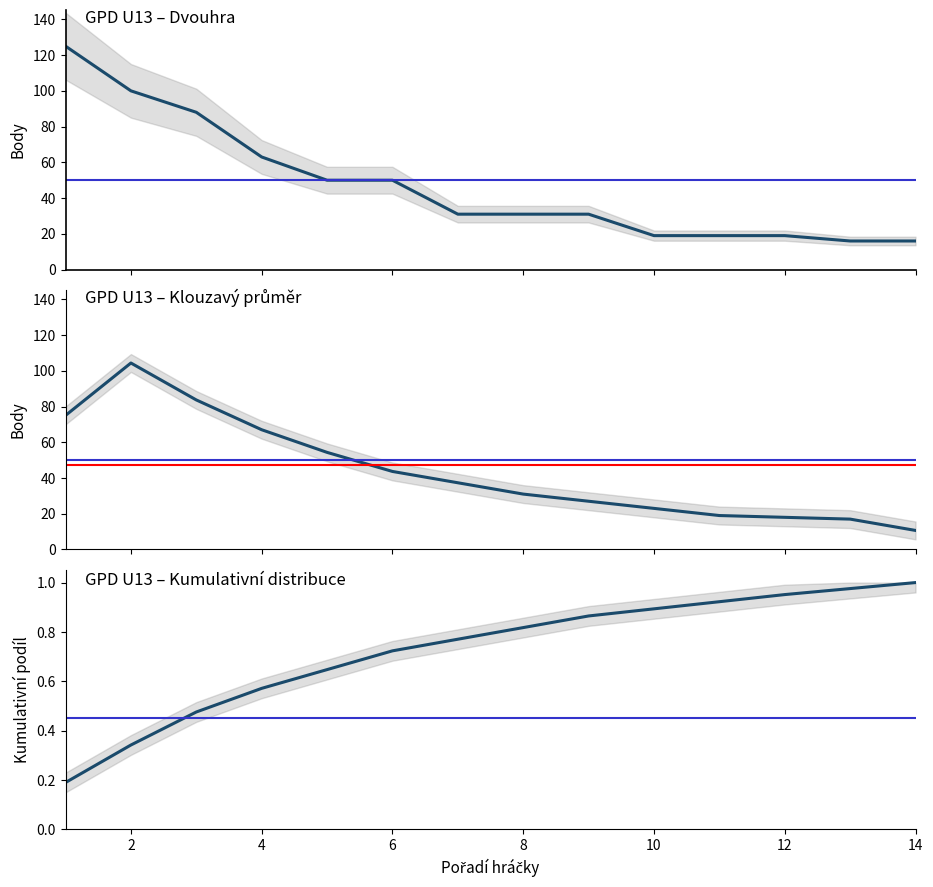

What is the sum of all values?

658